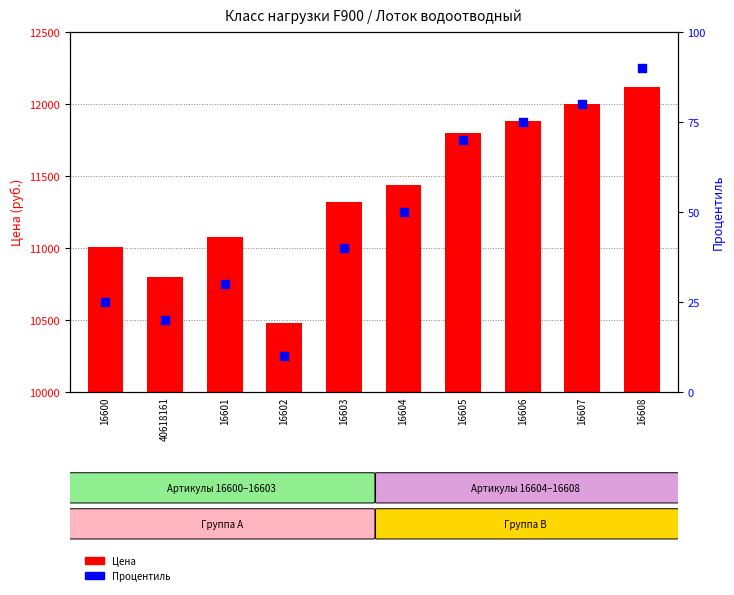

Which series contains the highest Y value?

Цена